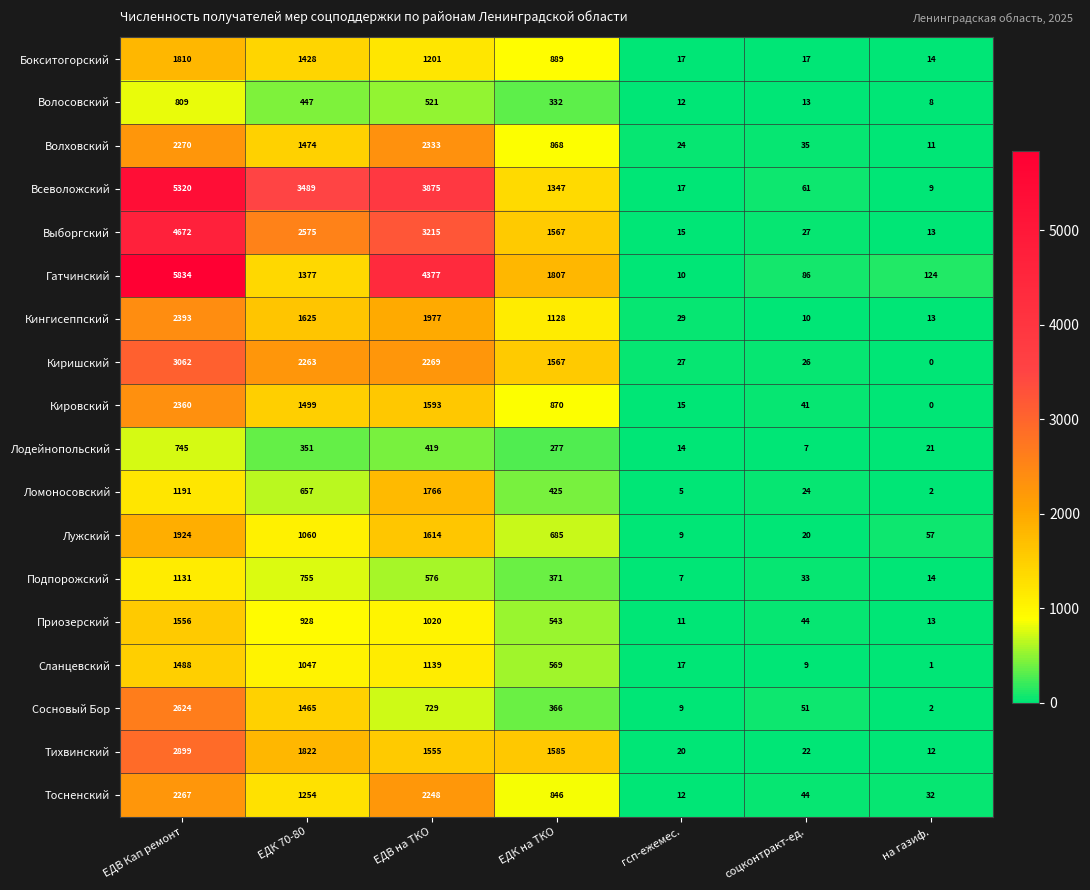

Which series changed the most between ЕДК 70-80 and на газиф.?

Всеволожский